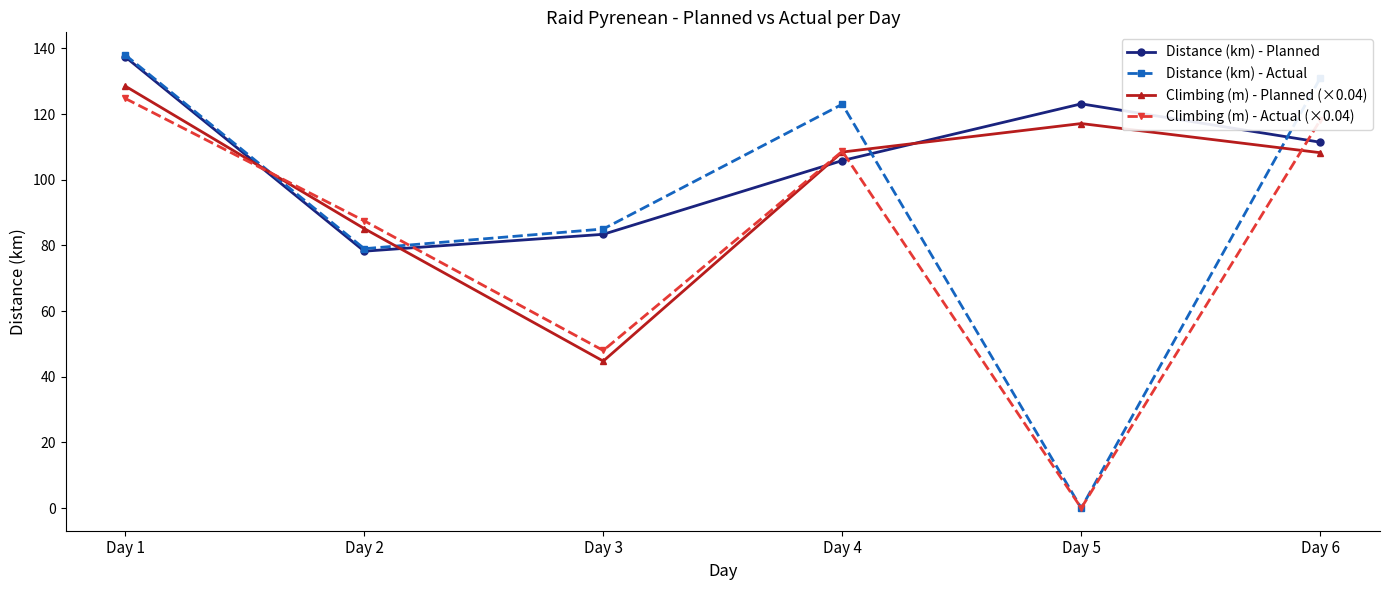

What is the lowest value of the Distance (km) - Planned series?

78.2